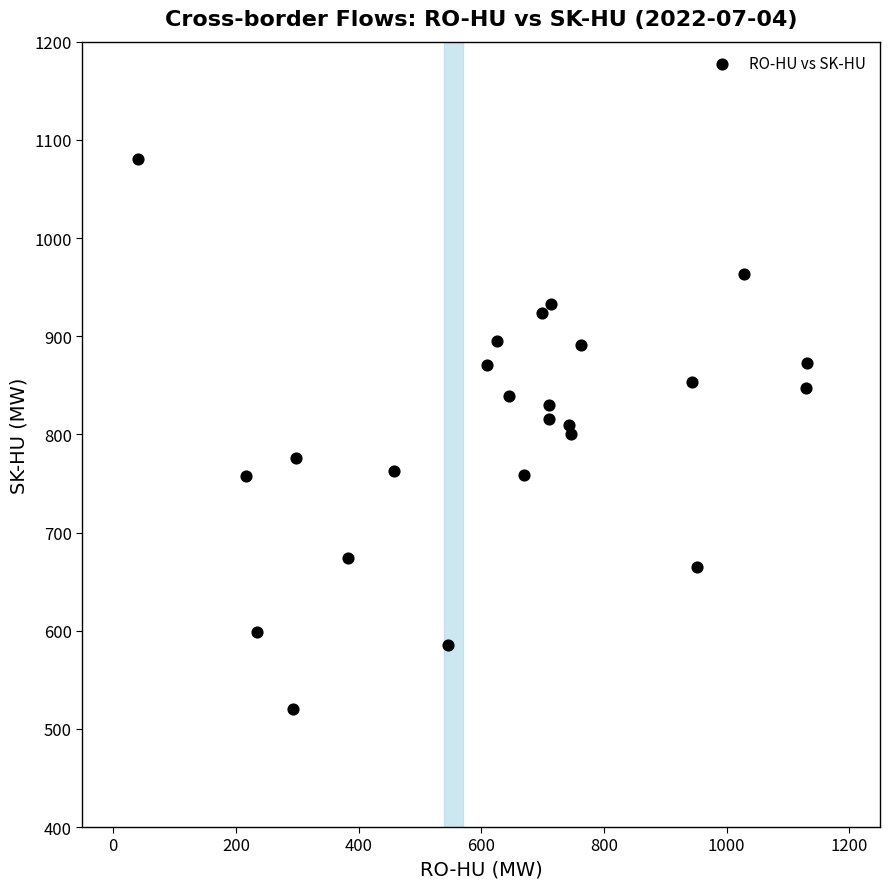

What is the range of X values (max minus min)?

1091.2